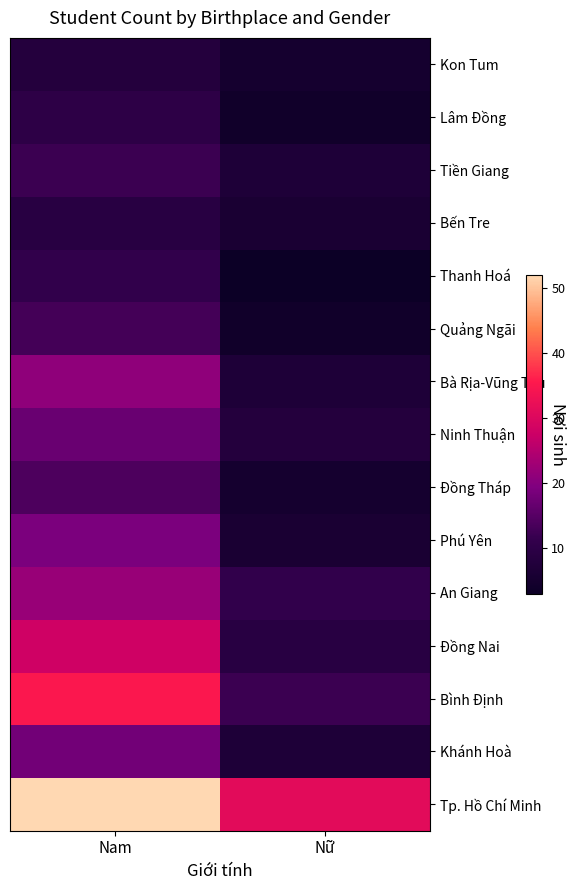

Reading left to right, transcribe all the data shown in this chart.

Tp. Hồ Chí Minh: Nam=52	Nữ=31
Khánh Hoà: Nam=18	Nữ=7
Bình Định: Nam=35	Nữ=12
Đồng Nai: Nam=28	Nữ=9
An Giang: Nam=22	Nữ=11
Phú Yên: Nam=19	Nữ=6
Đồng Tháp: Nam=14	Nữ=5
Ninh Thuận: Nam=17	Nữ=8
Bà Rịa-Vũng Tàu: Nam=21	Nữ=7
Quảng Ngãi: Nam=13	Nữ=4
Thanh Hoá: Nam=11	Nữ=3
Bến Tre: Nam=9	Nữ=6
Tiền Giang: Nam=12	Nữ=7
Lâm Đồng: Nam=10	Nữ=4
Kon Tum: Nam=8	Nữ=5